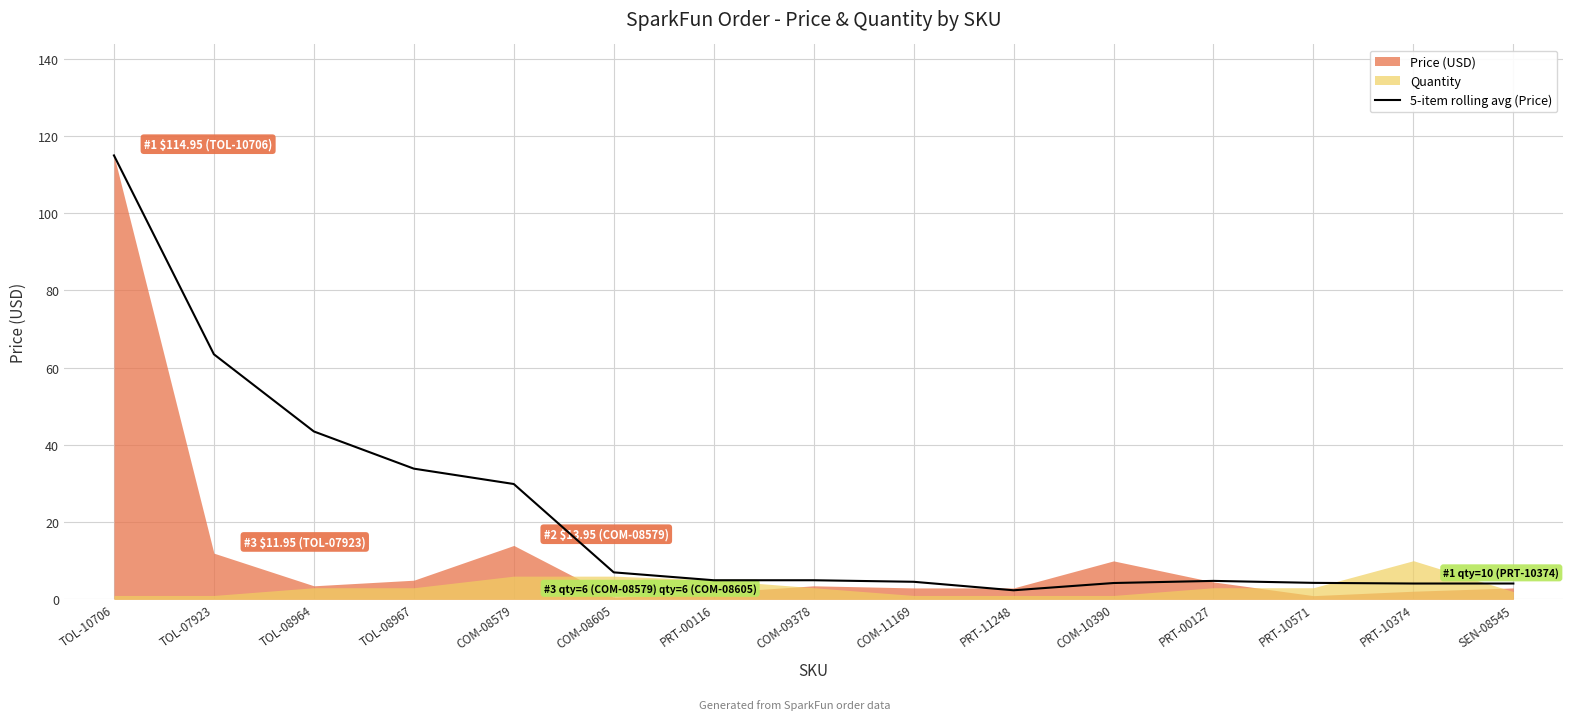

True or false: 5-item rolling avg (Price) has a value of 4.8 at PRT-00127.

True